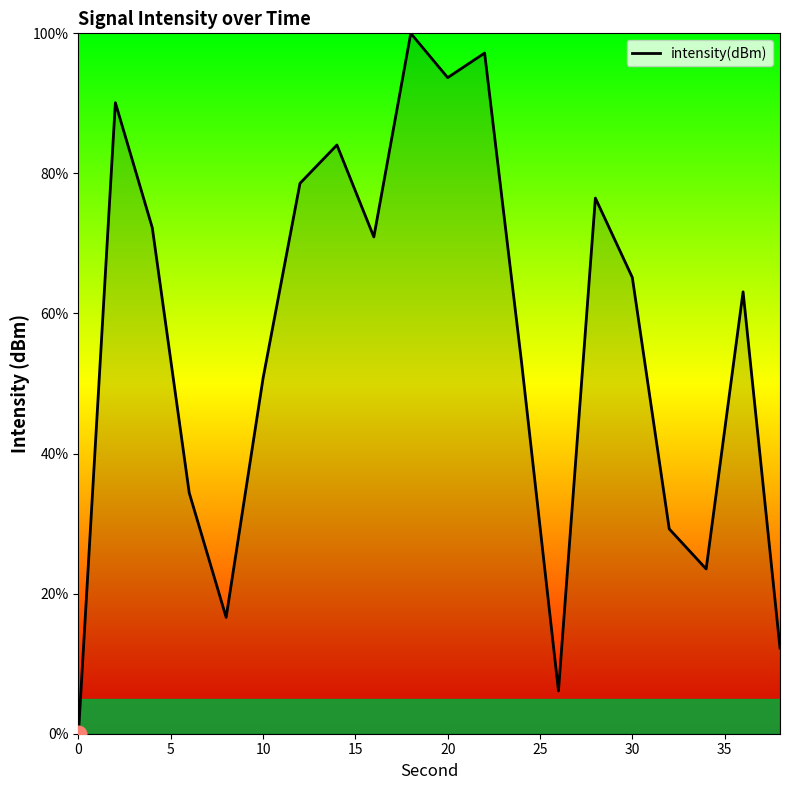

Does the chart have visible grid lines?

No